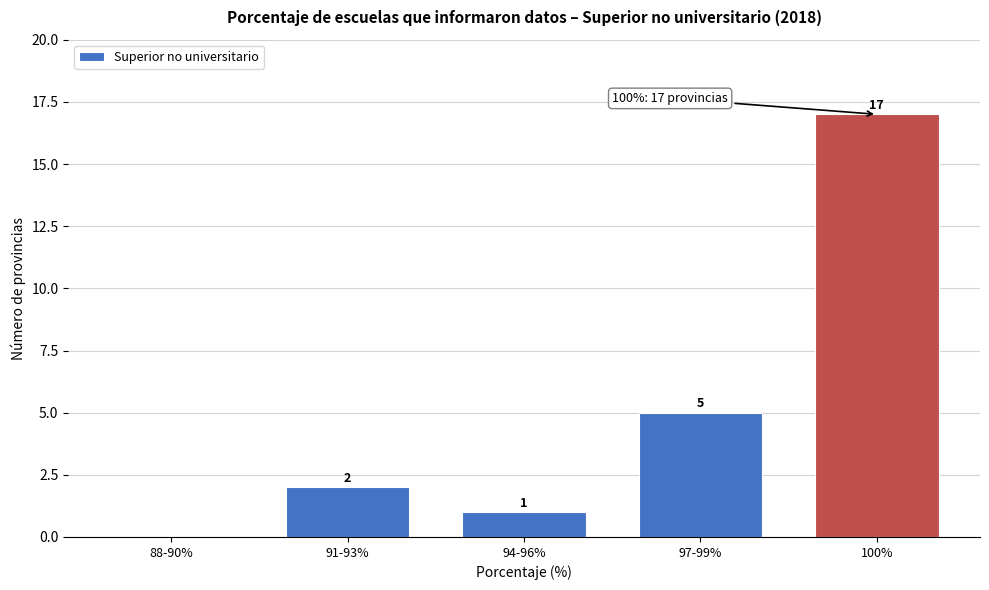

Reading right to left, what are all the values shown in this chart?

100%=17	97-99%=5	94-96%=1	91-93%=2	88-90%=0